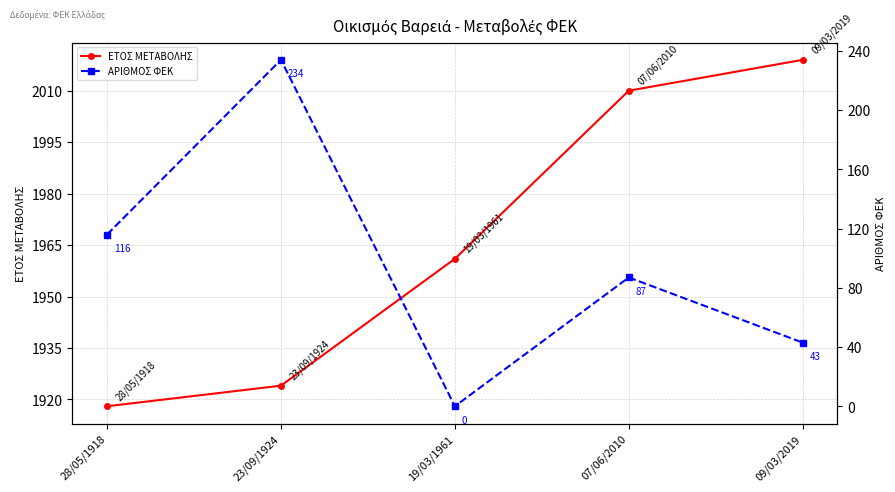

What position from the right is 23/09/1924?

4